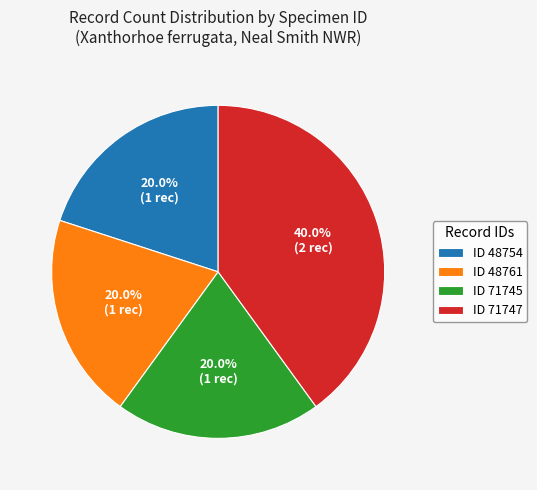

Which slice is the largest?

ID 71747